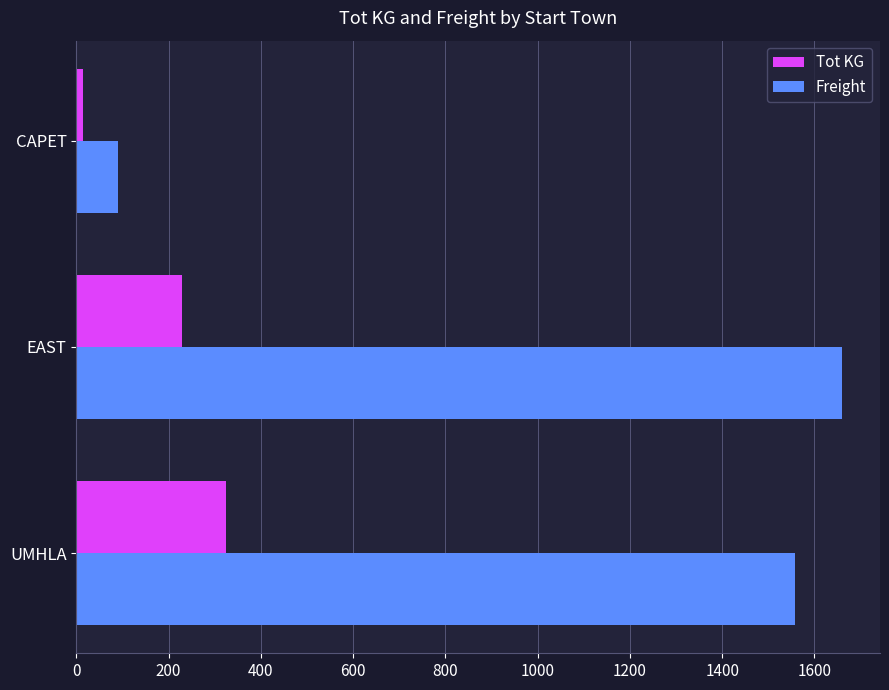

Rank the series at CAPET from lowest to highest value.

Tot KG, Freight